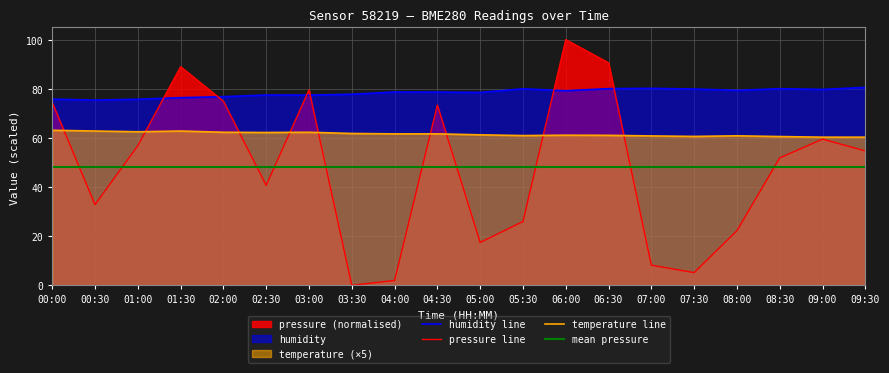

Rank the categories by humidity value from highest to lowest.

09:30, 07:00, 06:30, 08:30, 05:30, 07:30, 09:00, 08:00, 06:00, 04:00, 04:30, 05:00, 03:30, 02:30, 03:00, 02:00, 01:30, 00:00, 01:00, 00:30